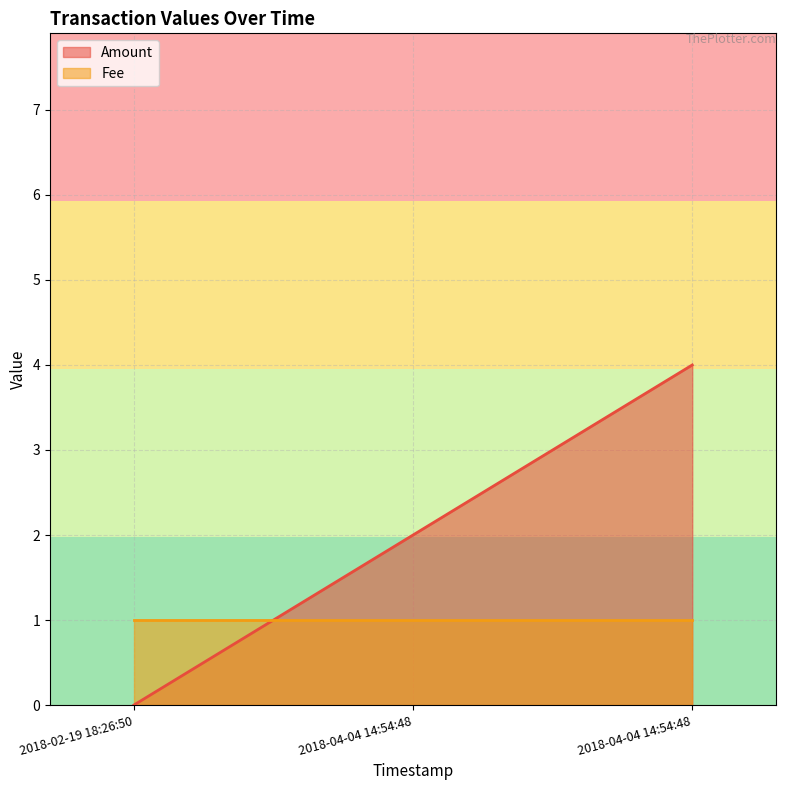

At which label is the value closest to 2?

2018-04-04 14:54:48